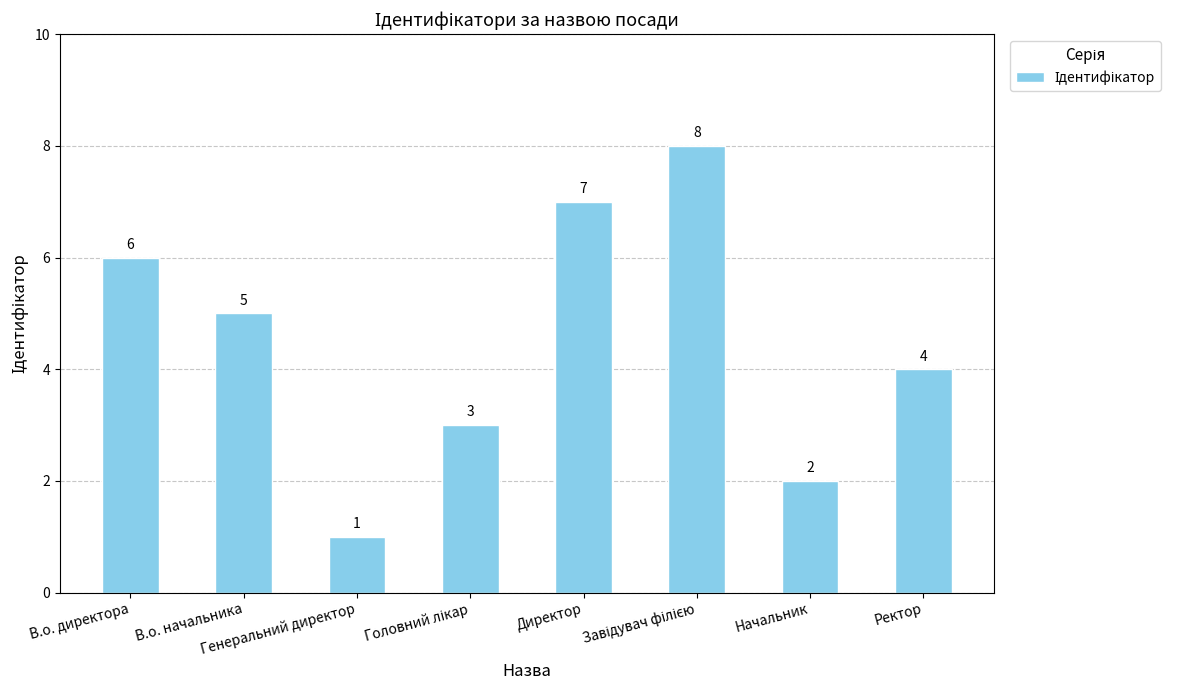

What is the sum of all values?

36